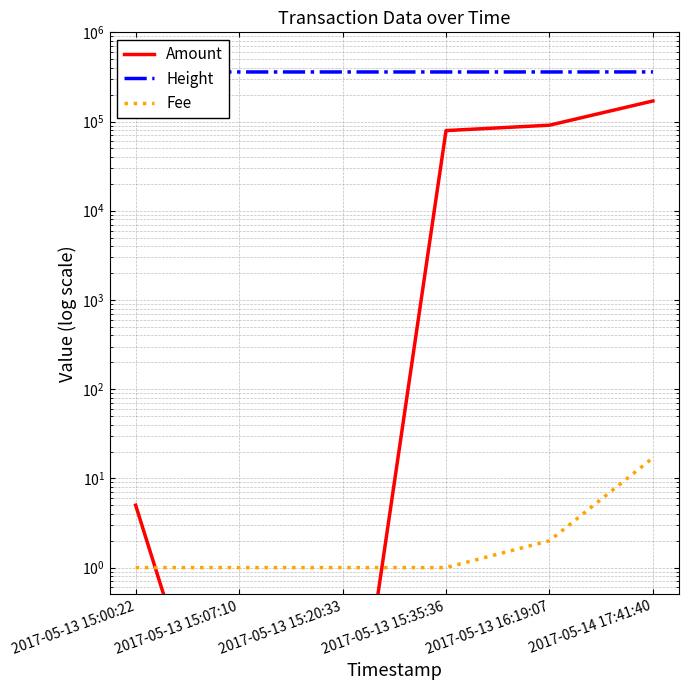

True or false: Fee has a value of 2.0 at 2017-05-13 16:19:07.

True